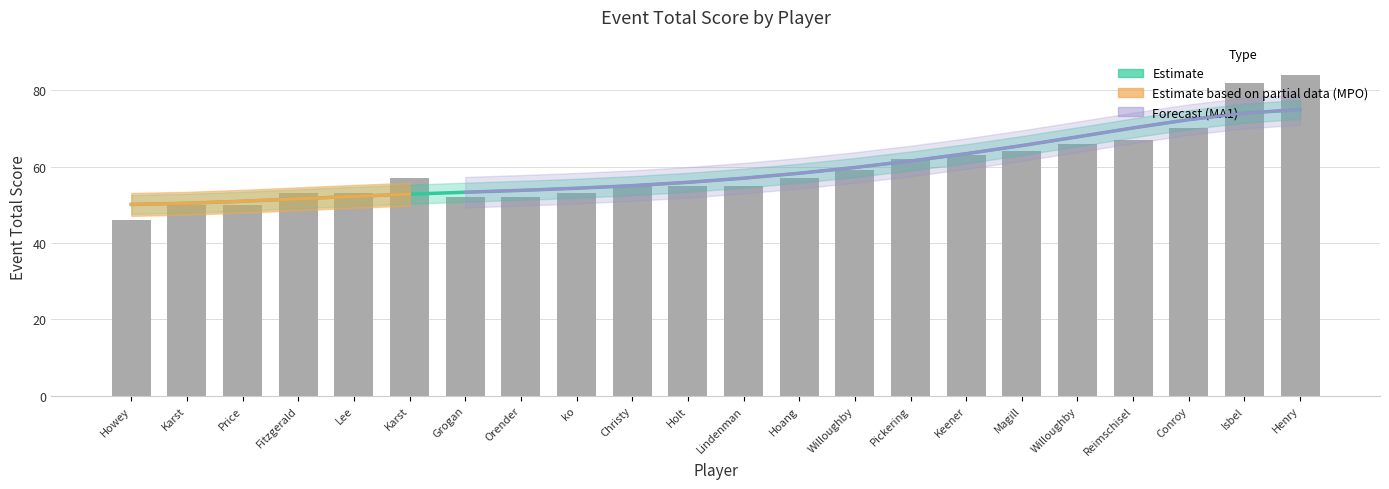

What is the highest value of the event_total_score series?

84.0